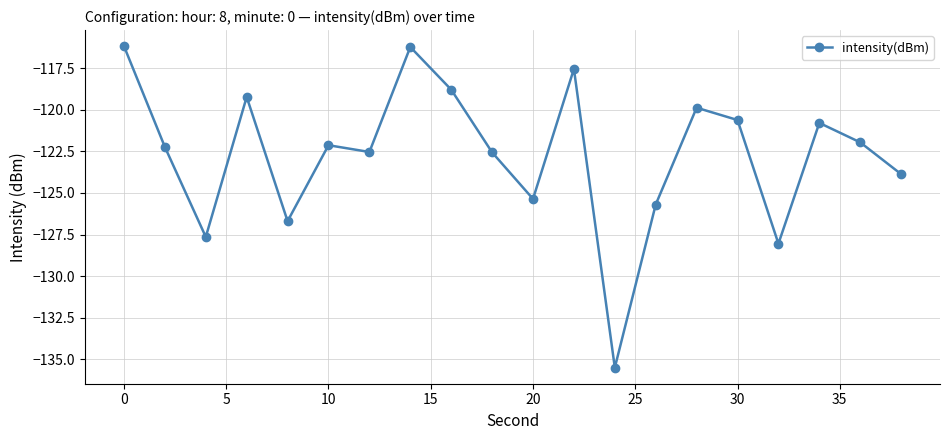

What is the greatest value displayed?

-116.2